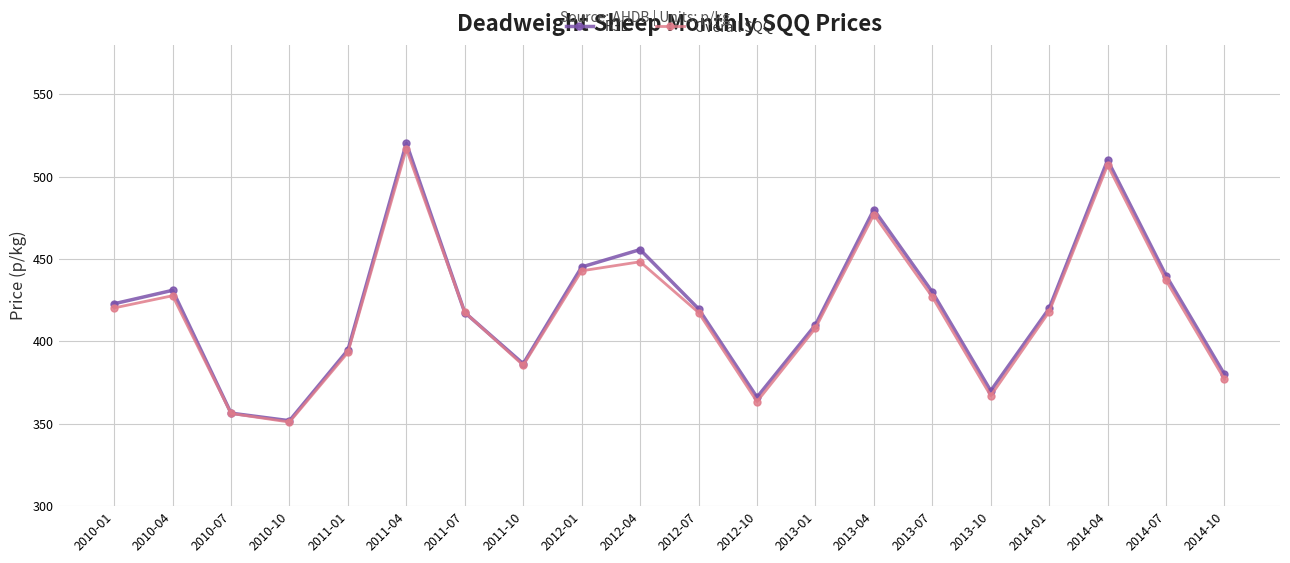

Rank the series at 2012-04 from highest to lowest value.

R3L, Overall SQQ